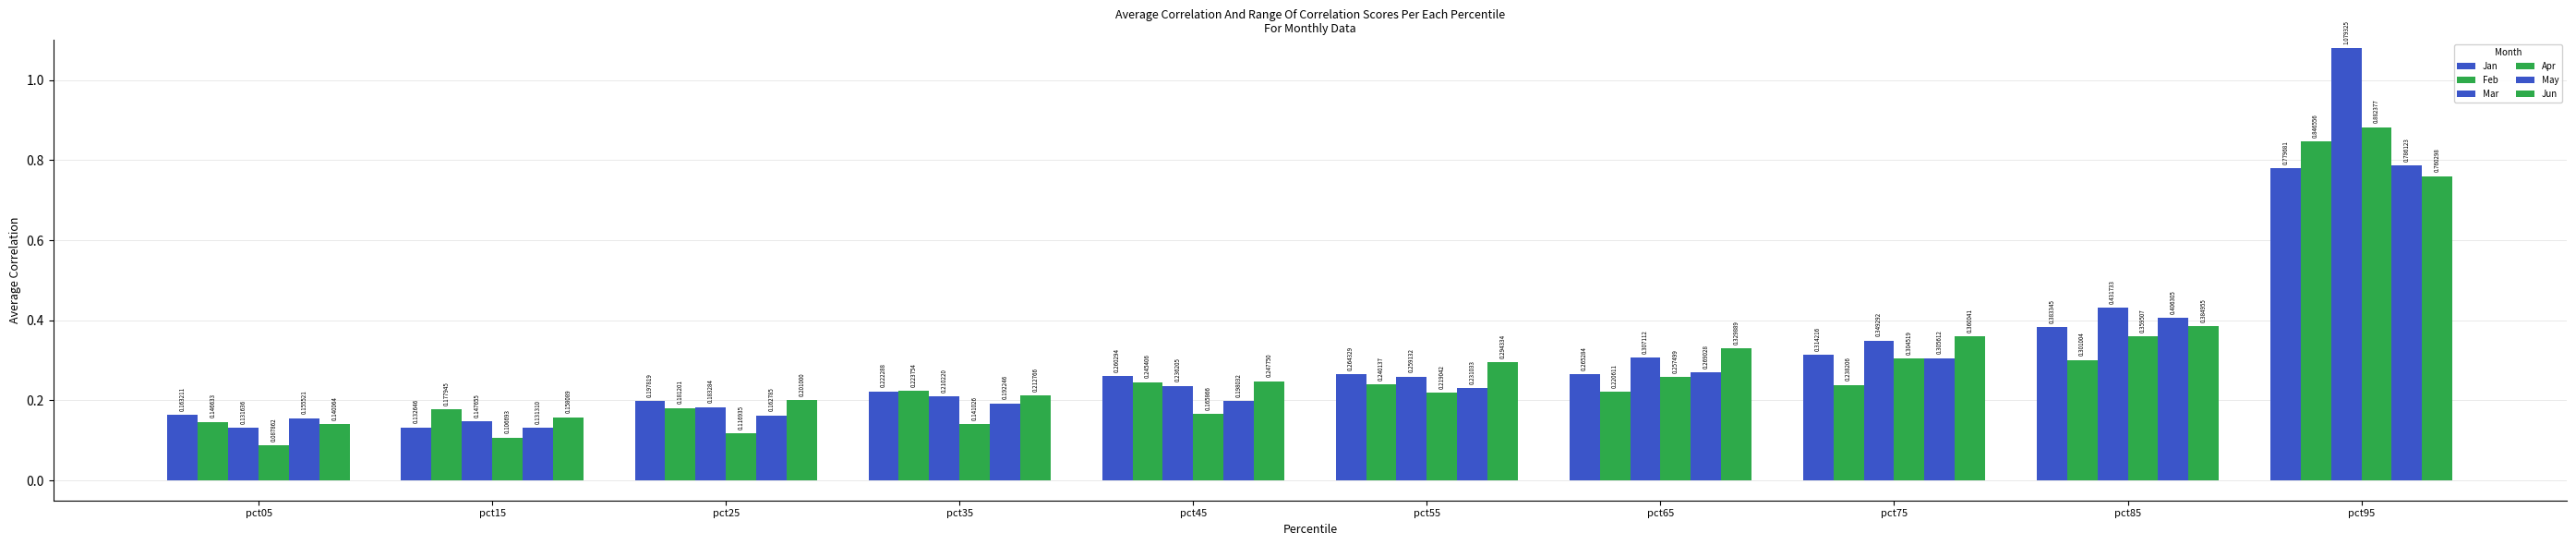

How many categories are shown in the chart?

10